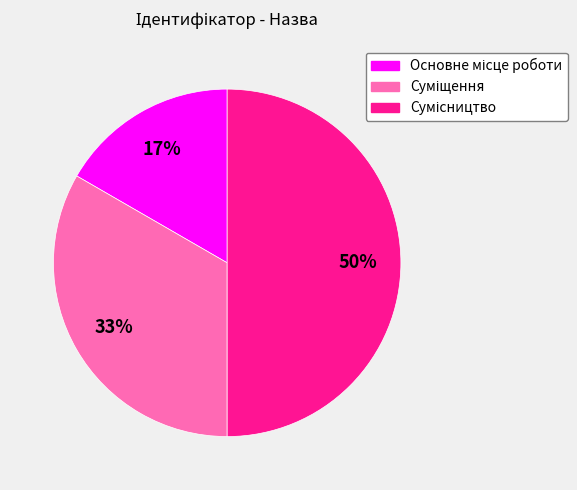

To the nearest percent, what is the average slice percentage?

33%